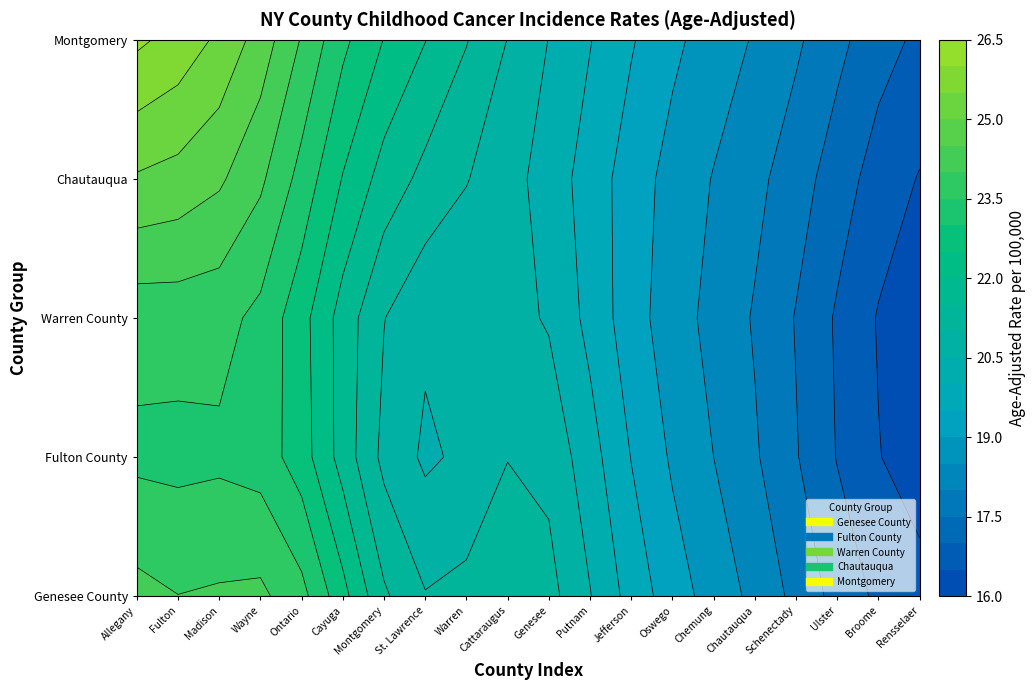

At which label does Warren County reach its minimum?

Rensselaer